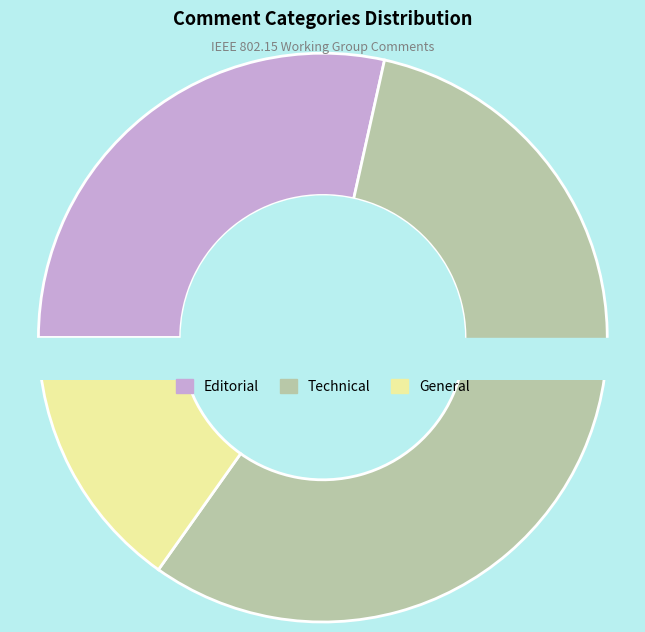

What portion of the pie excludes Technical?

43.7%